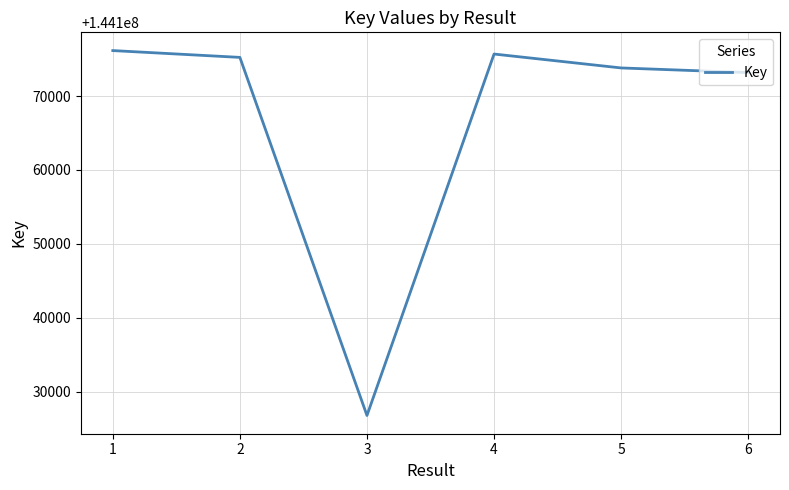

What is the approximate value at 2, to the nearest 50?

144175250